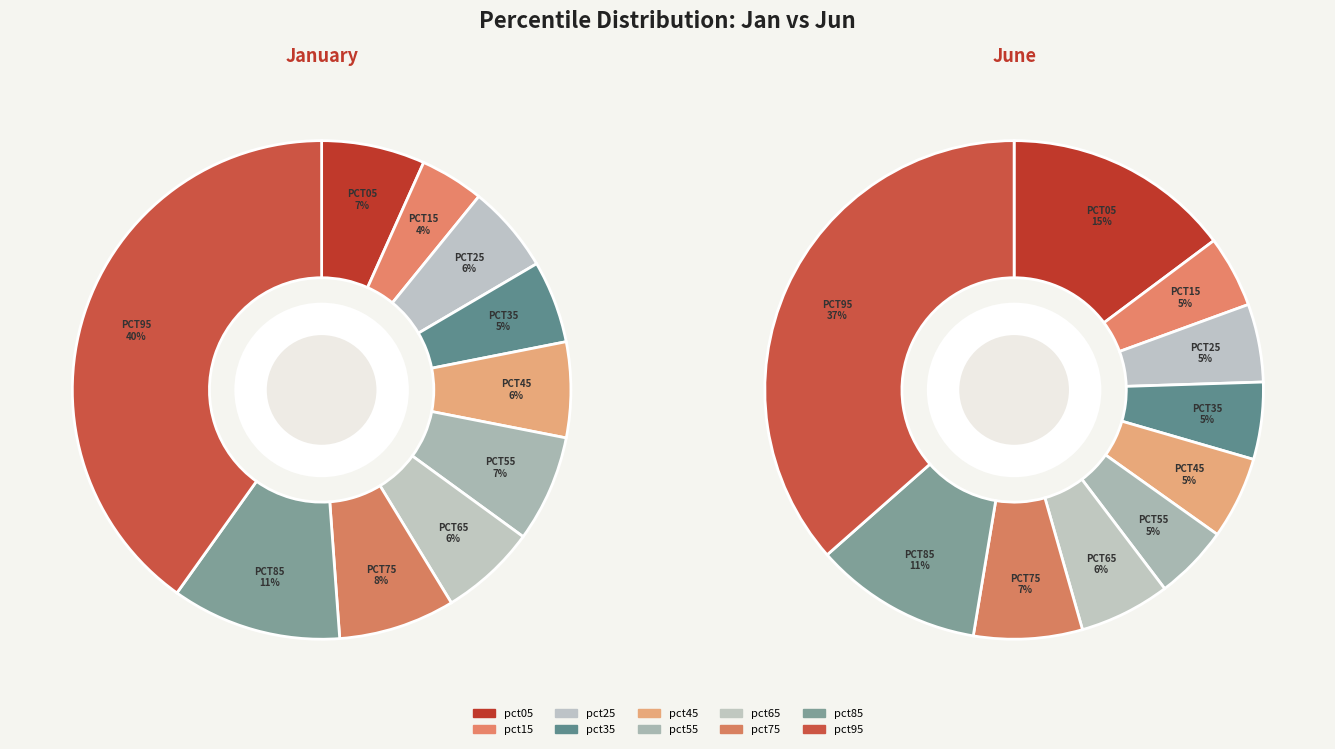

Combined, what portion of the pie is 5 and 4?

13.1%